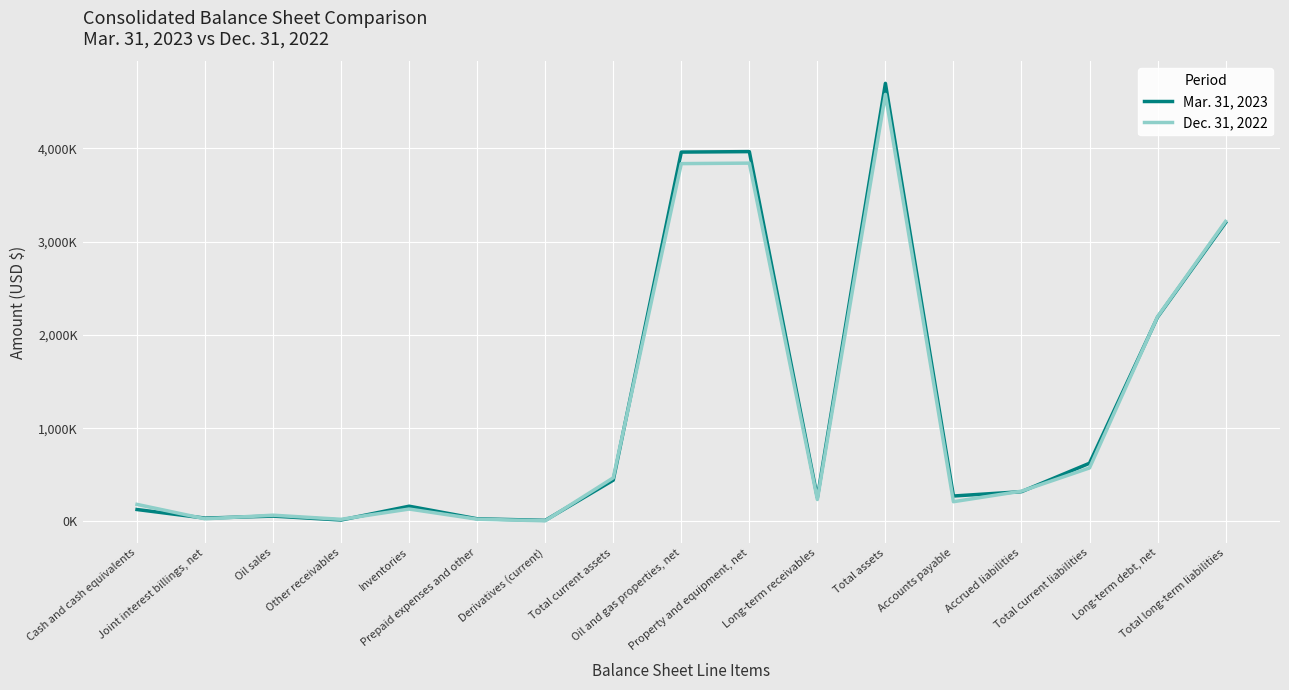

Is this an area chart (filled region under the line)?

No